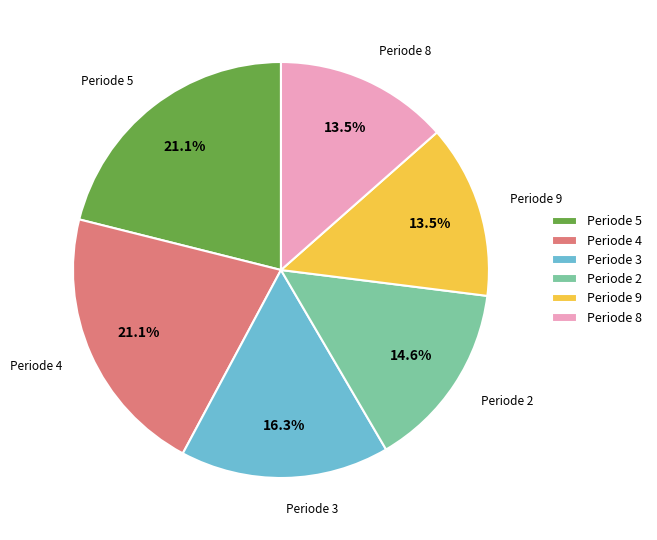

Is there any slice that represents more than half of the pie?

No